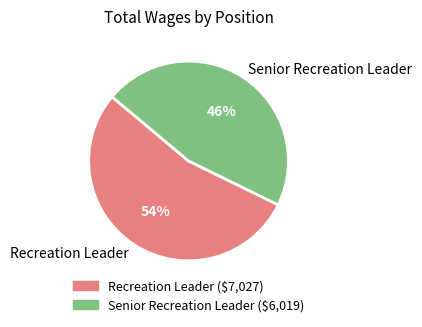

Rank the categories by value from lowest to highest.

Senior Recreation Leader, Recreation Leader